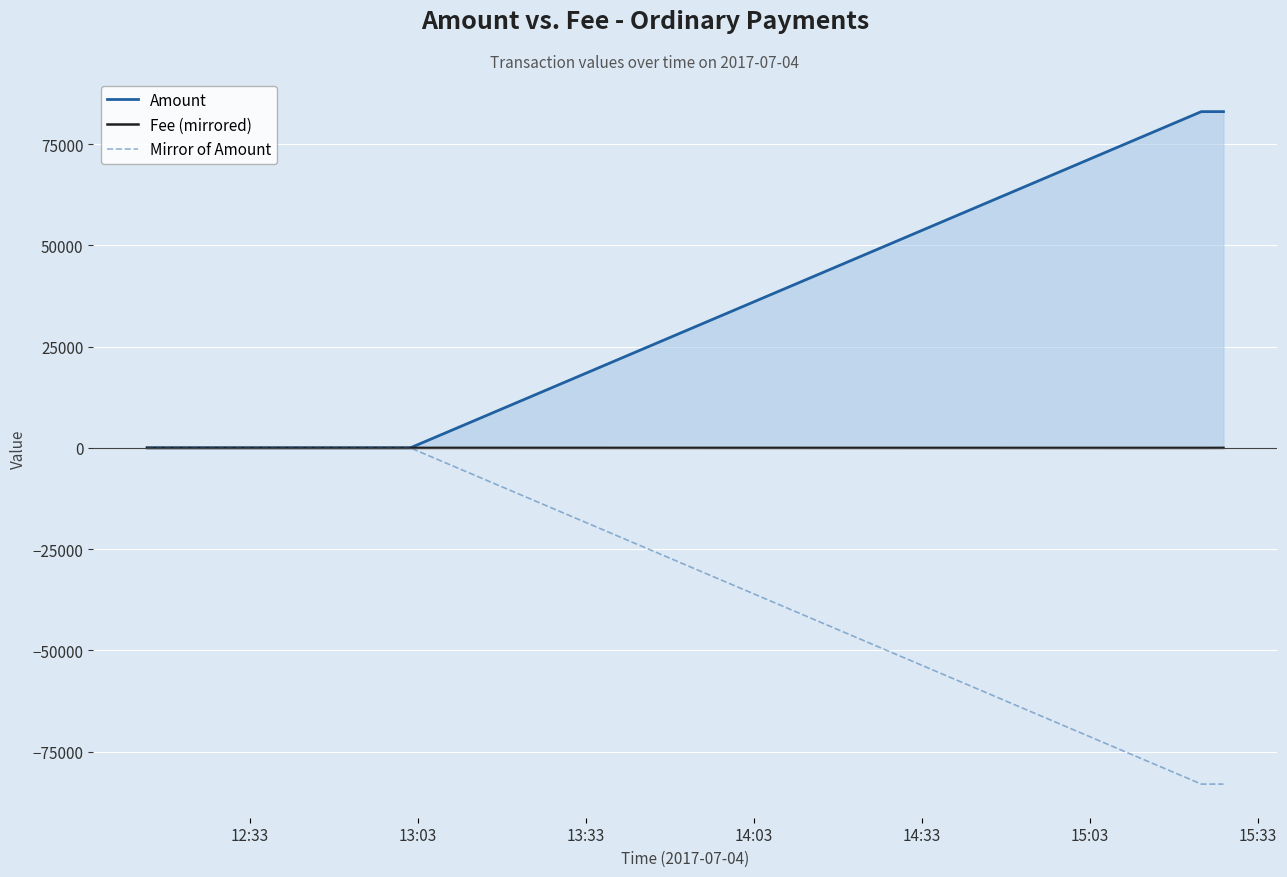

How many series are shown in this chart?

3